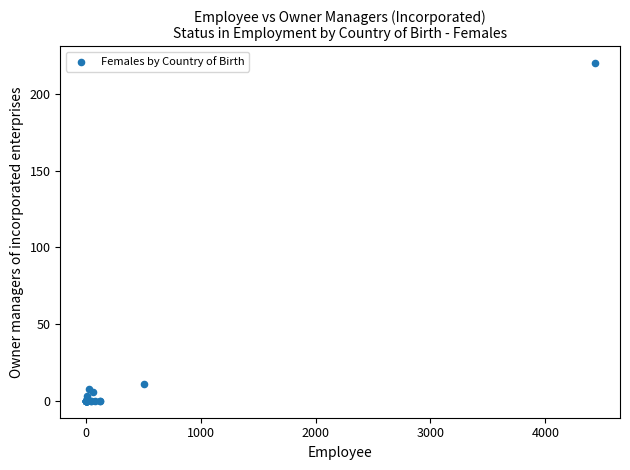

What Y value in the scatter plot is closest to 110?

11